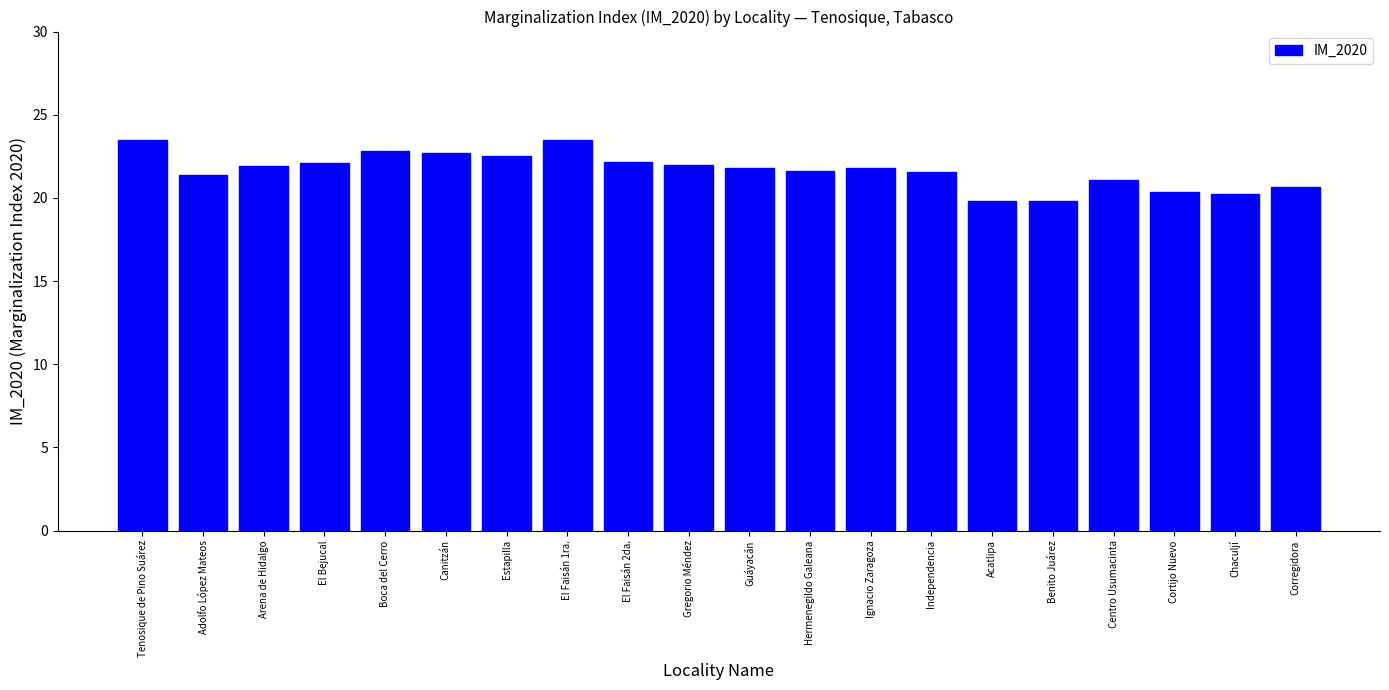

True or false: the data shows 12.7 at Adolfo López Mateos.

False